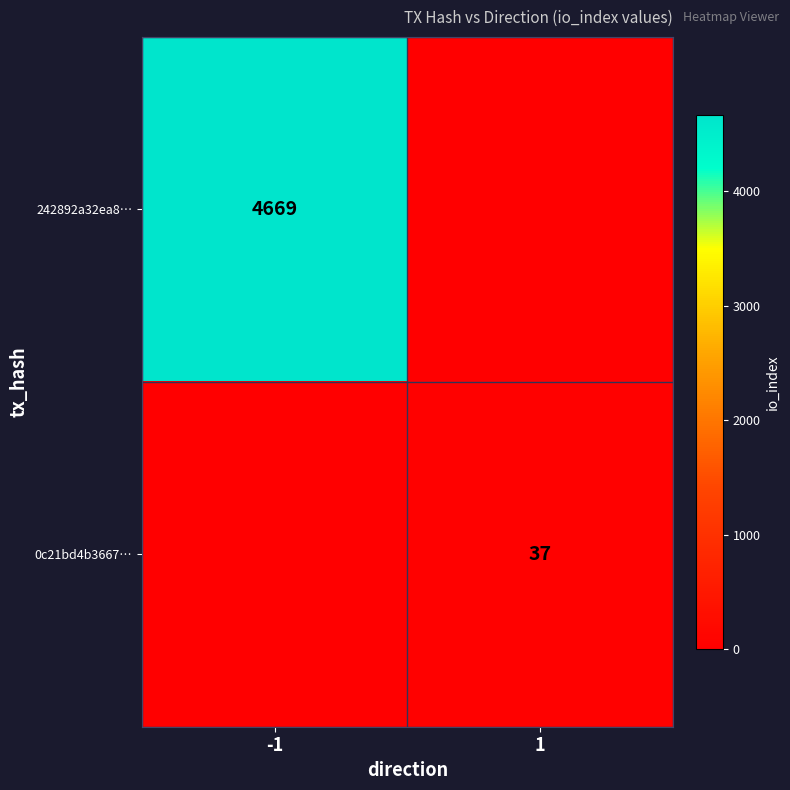

True or false: 242892a32ea8… has a value of 7605 at -1.

False